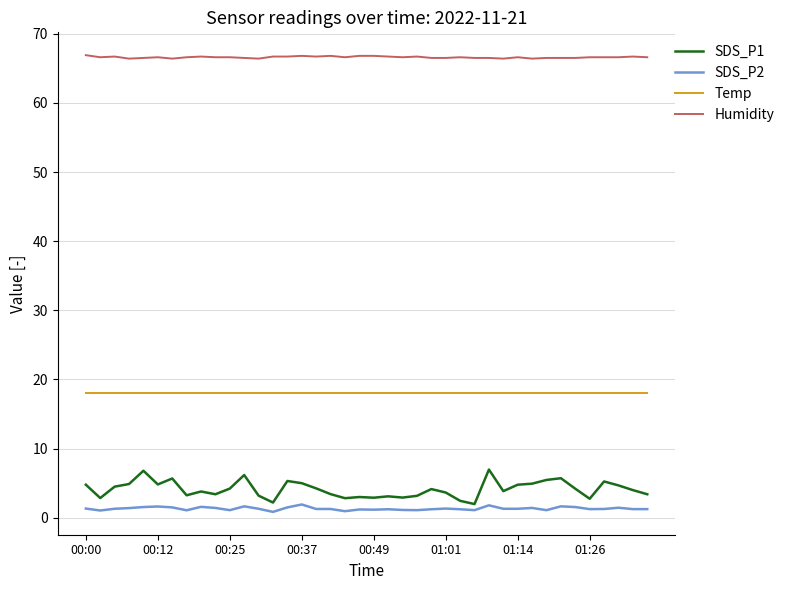

Rank the series by their maximum value, from lowest to highest.

SDS_P2, SDS_P1, Temp, Humidity